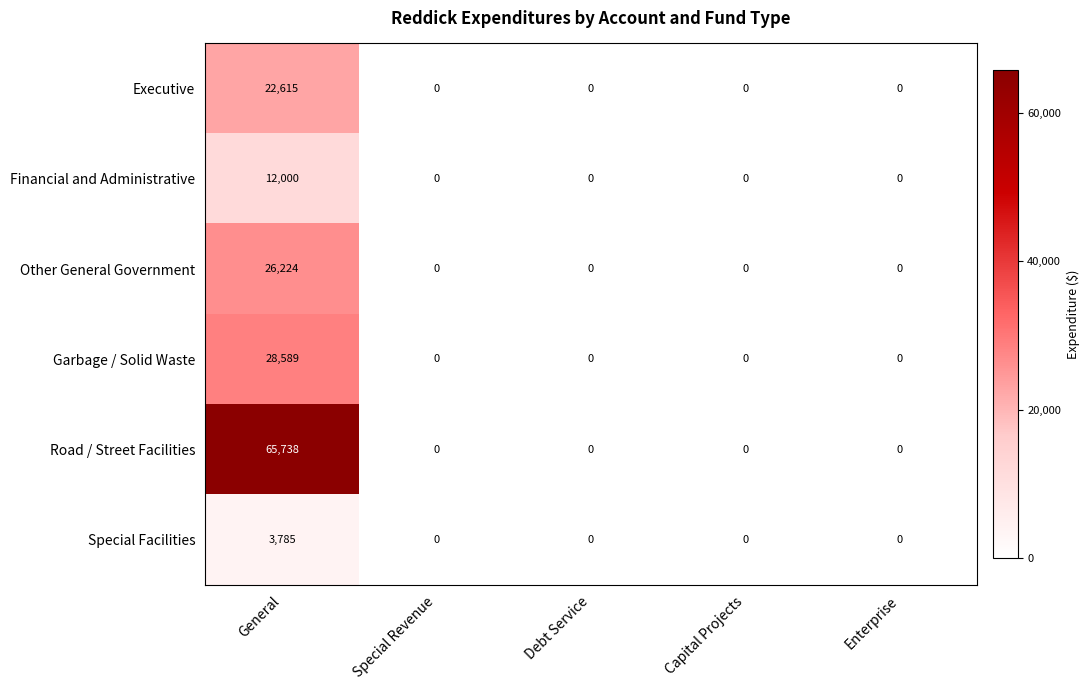

Which series has the largest range (max minus min)?

Road / Street Facilities